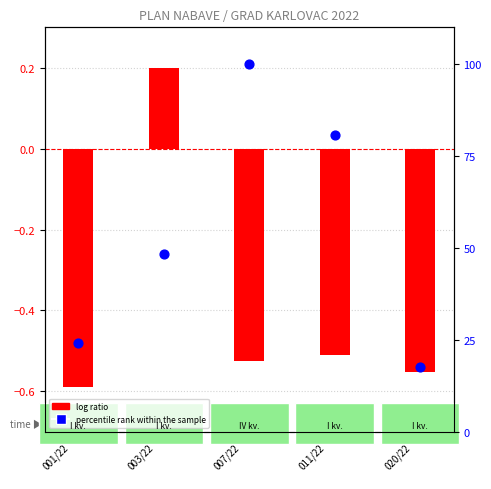

Which series contains the lowest Y value?

log ratio